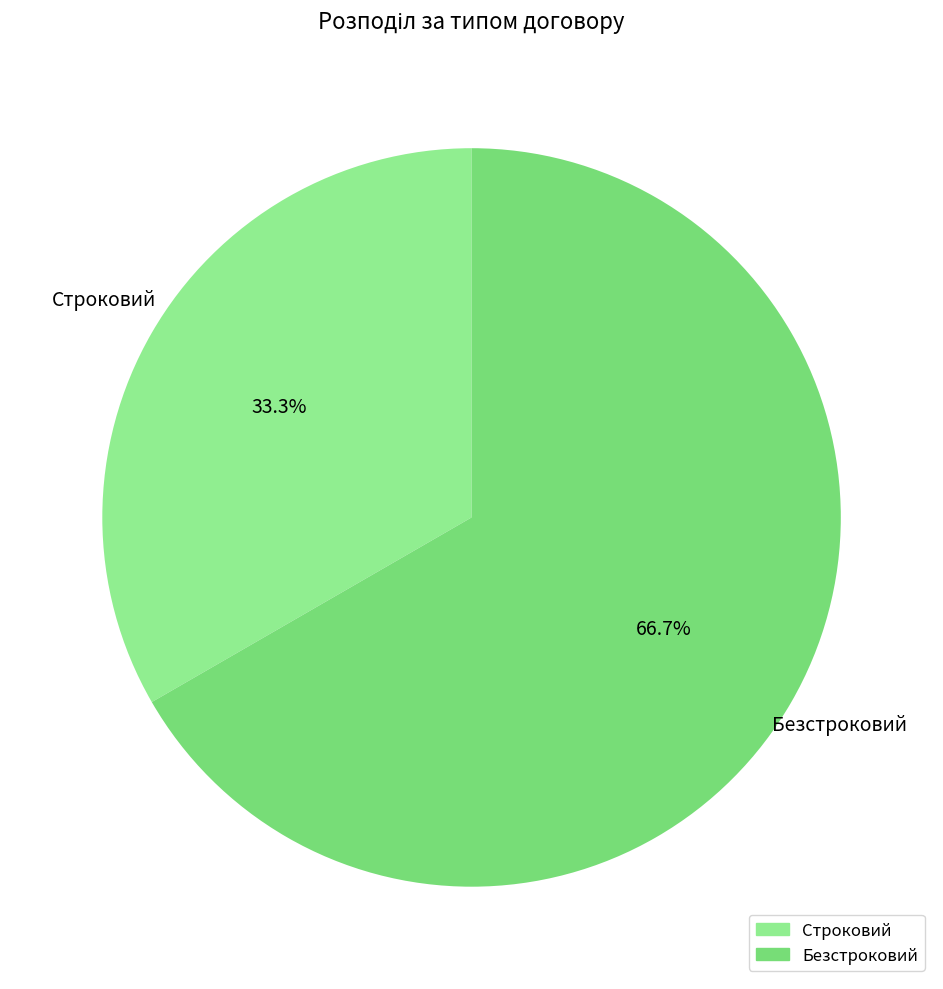

What percentage is the Безстроковий slice, to the nearest percent?

67%